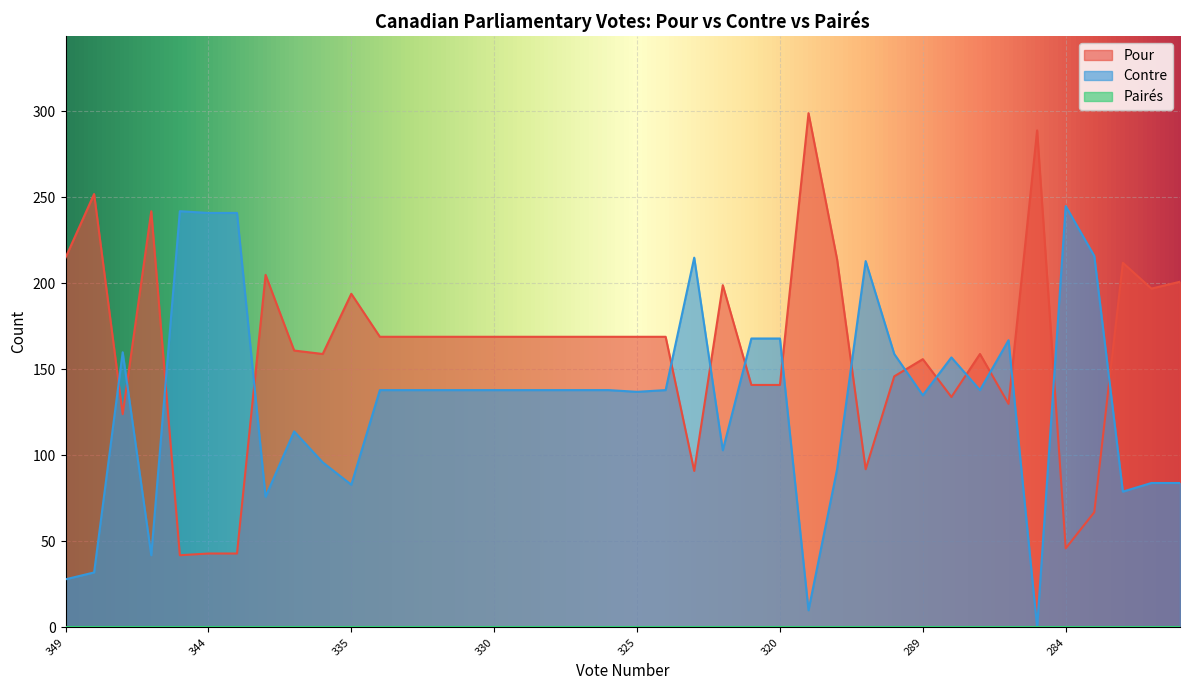

The value of Pour at 284 is 46. True or false?

True